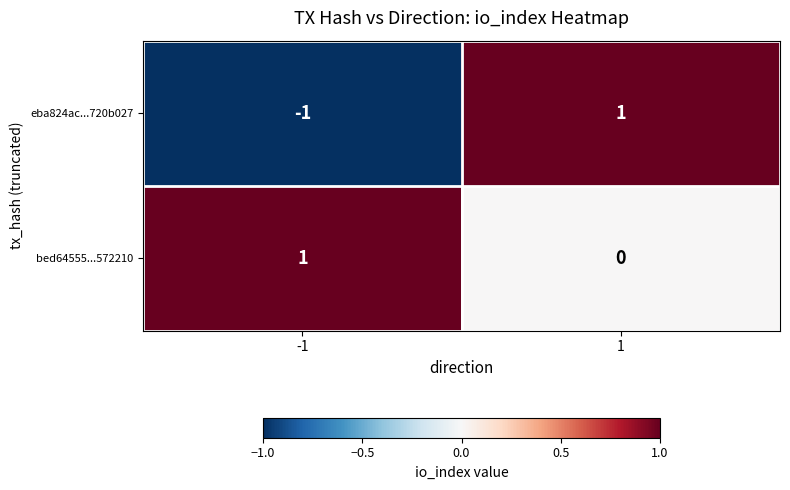

What is the difference between the highest and lowest values at -1?

2